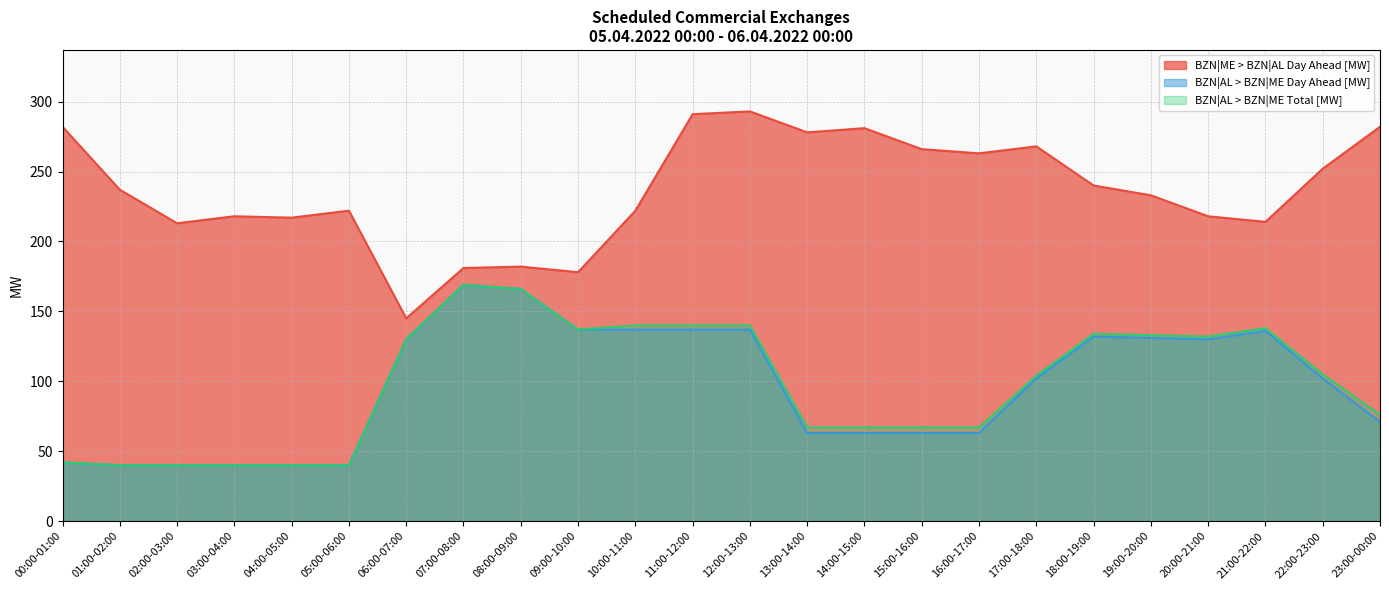

At 07:00-08:00, list the series in order from smallest to largest.

BZN|AL > BZN|ME Day Ahead [MW], BZN|AL > BZN|ME Total [MW], BZN|ME > BZN|AL Day Ahead [MW]